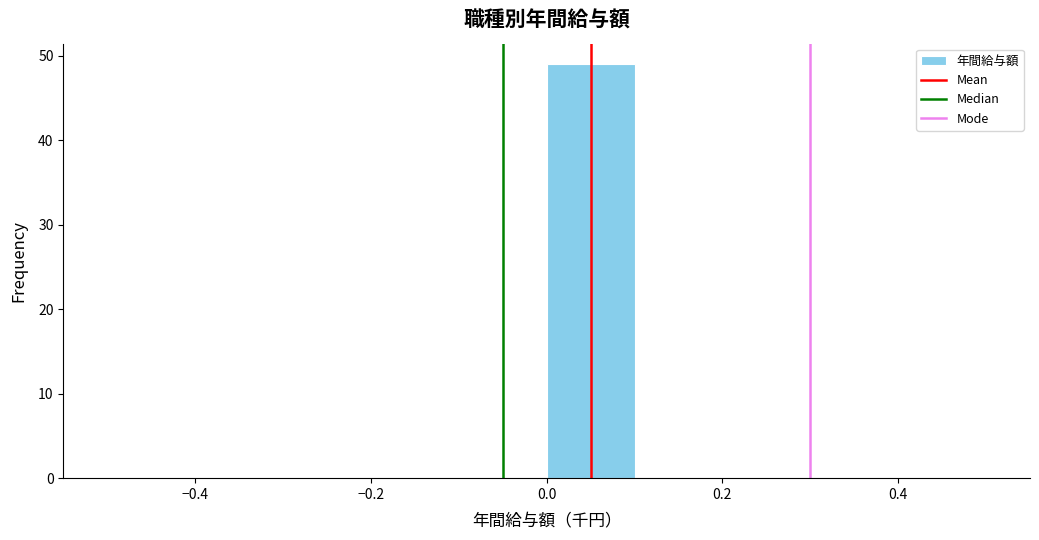

What is the height of the bar covering 0.0 to 0.1 on the x-axis? The values are not printed on the chart, so give them approximately, as read against the axis.

49